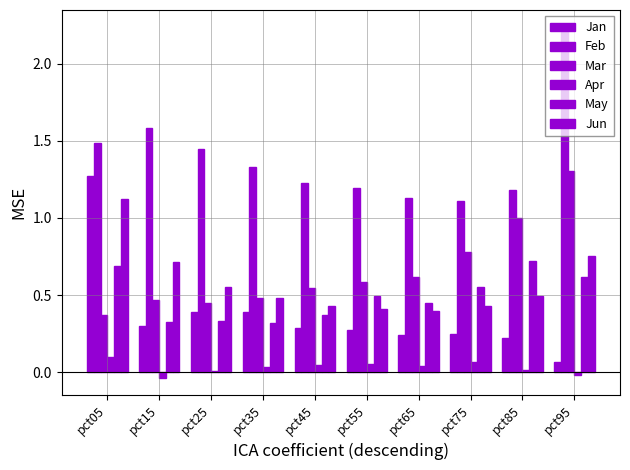

What is the spread (max minus min) of values at pct35?

1.3